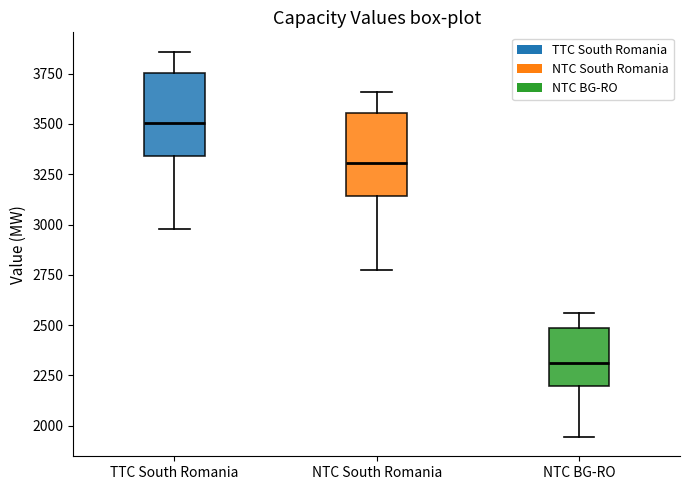

Which box's median line is the lowest?

NTC BG-RO